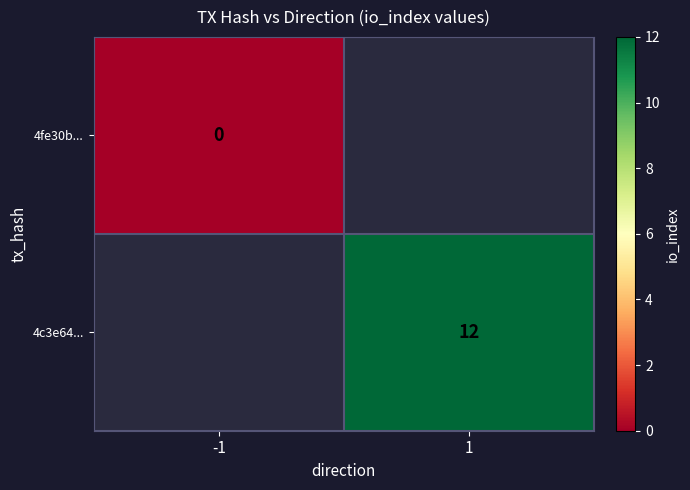

Is it true that 4c3e64... equals 21 at 1?

False